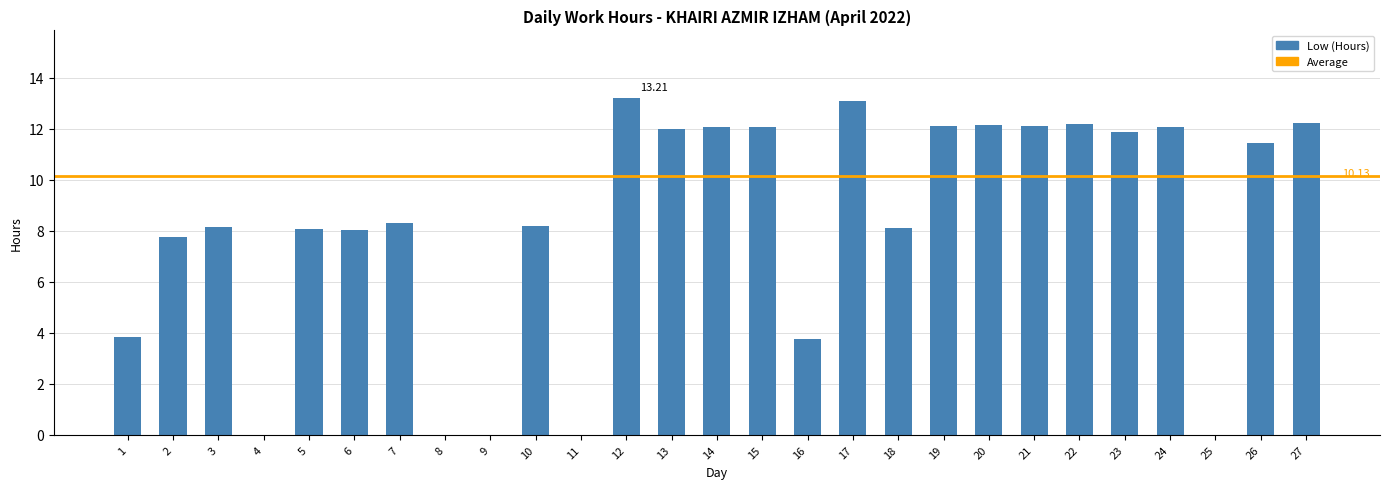

Does the chart contain stacked bars?

No